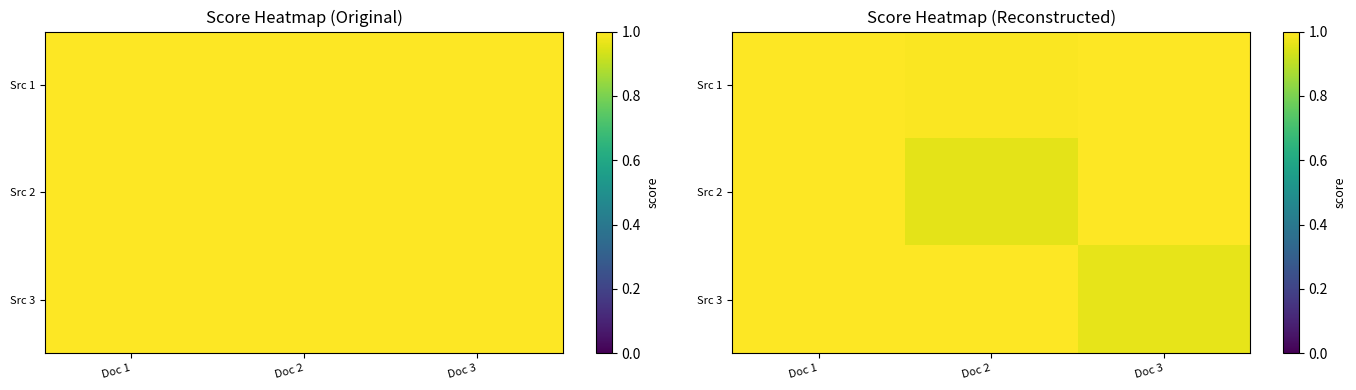

The value of Src 1 at Doc 3 is 1.0. True or false?

True